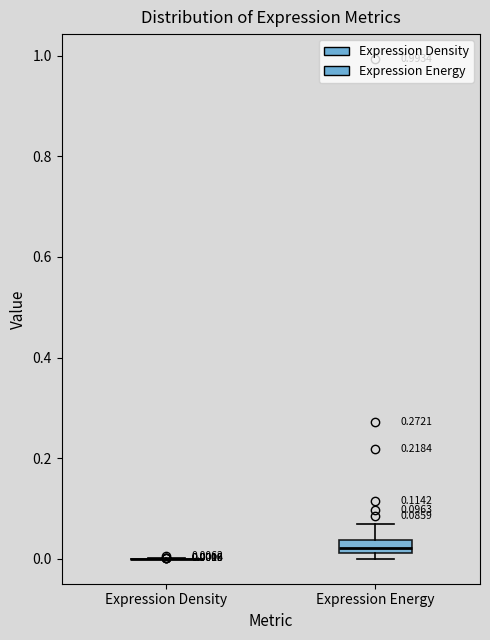

Which box is the tallest, from its lower edge to its upper edge?

Expression Energy